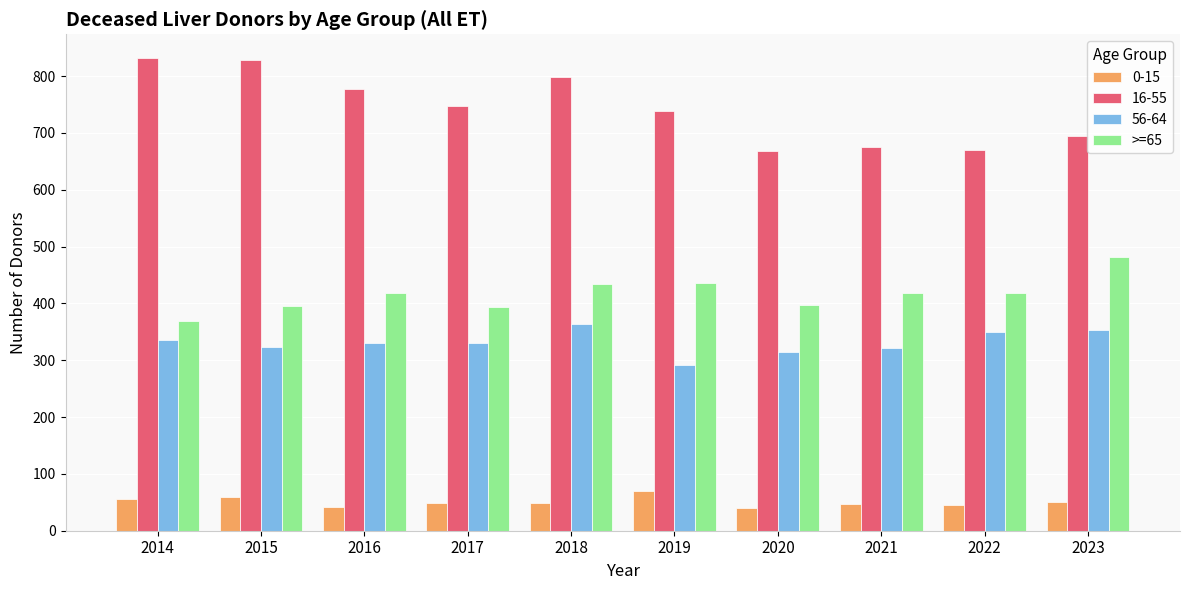

Which series has the widest spread of values?

16-55